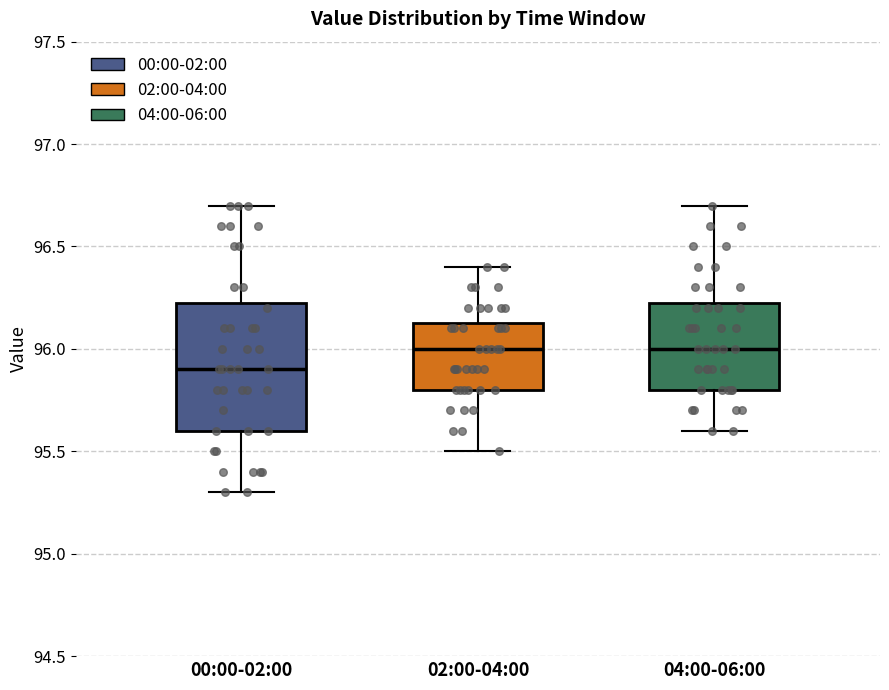

Reading left to right, read every box against the y-axis: the position of its median line, the range the box covers, and the ends of its whiskers. The values are not printed on the chart, so give them approximately, as read against the axis.

00:00-02:00: median 95.90, box 95.60 to 96.25, whiskers 95.30 to 96.70
02:00-04:00: median 96.00, box 95.80 to 96.15, whiskers 95.50 to 96.40
04:00-06:00: median 96.00, box 95.80 to 96.25, whiskers 95.60 to 96.70